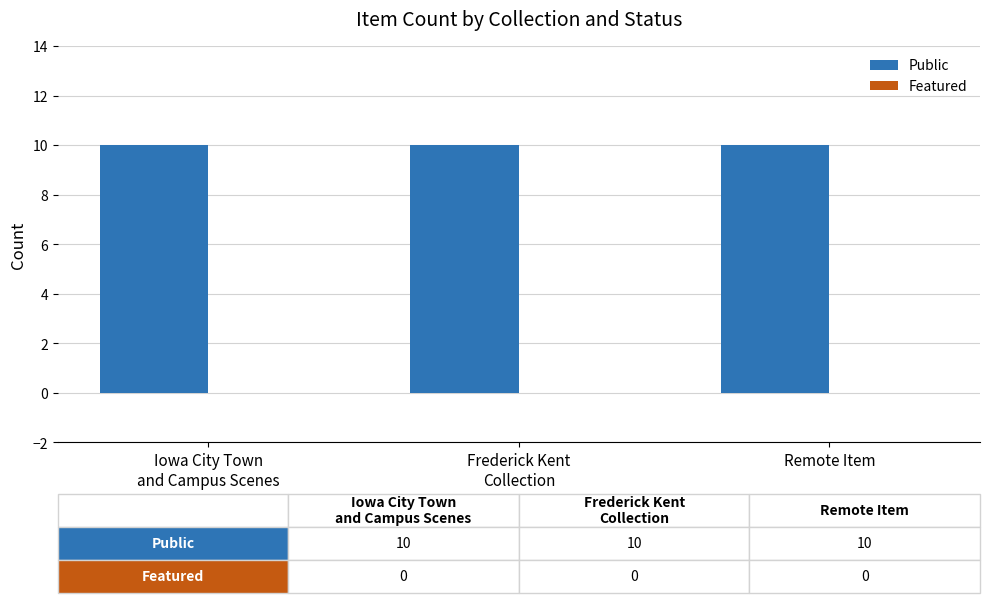

At which category is the sum across all series the highest?

Iowa City Town
and Campus Scenes